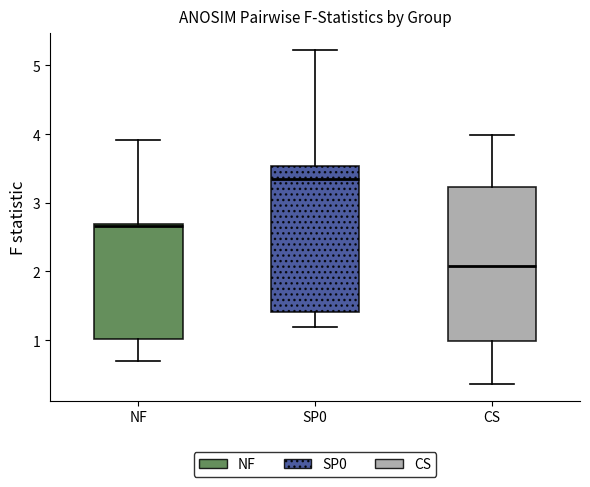

Which box's median line is the highest?

SP0